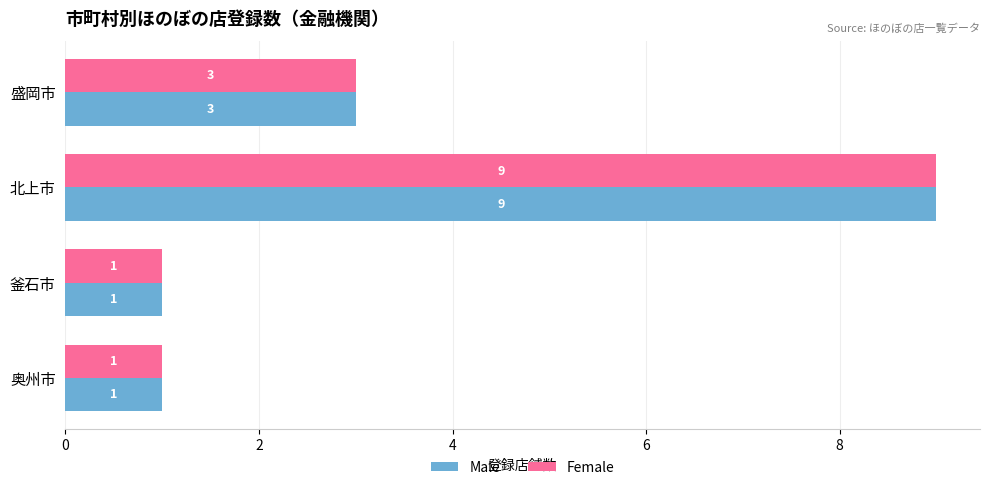

What is the difference between the Female values at 北上市 and 奥州市?

8